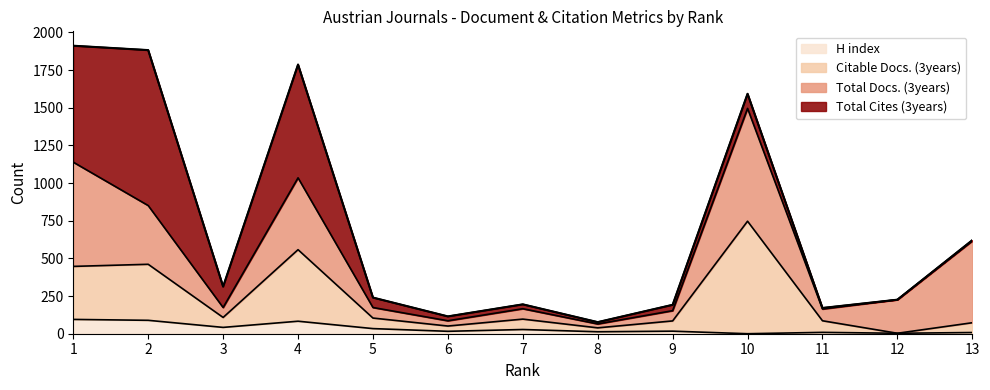

What is the maximum value for H index?

95